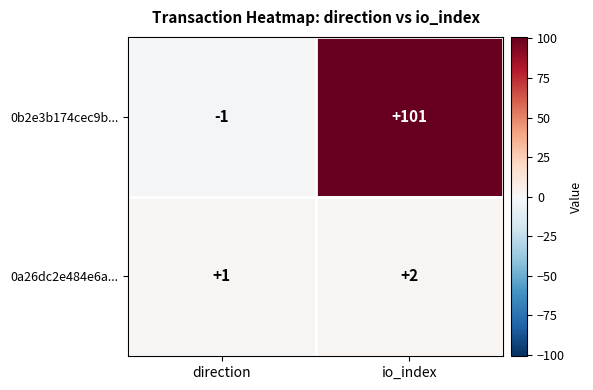

How many positive values does the 0b2e3b174cec9b... series have?

1